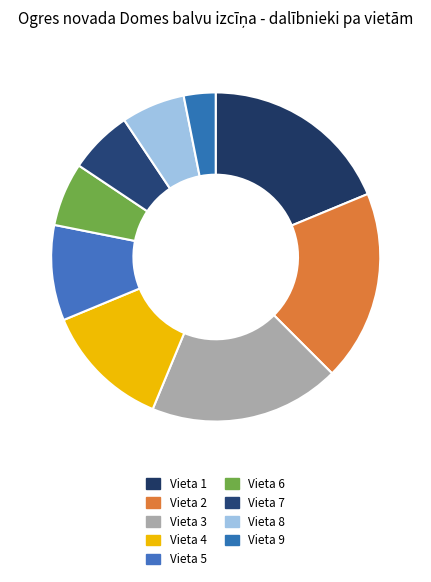

Is there any slice that represents more than half of the pie?

No